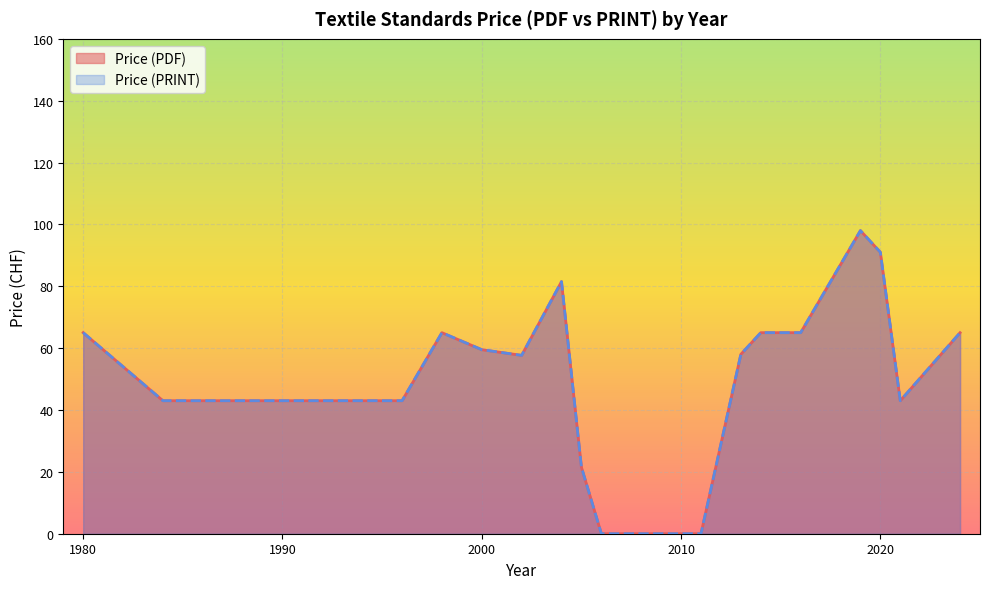

What is the sum of the Price (PRINT) values at 1998 and 1984?

108